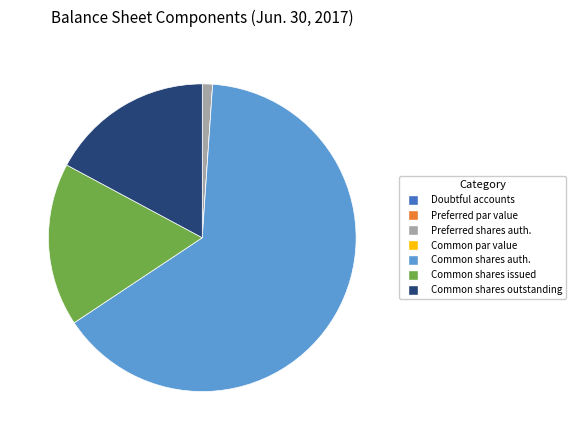

The Common shares issued slice represents 17% of the pie. True or false?

True